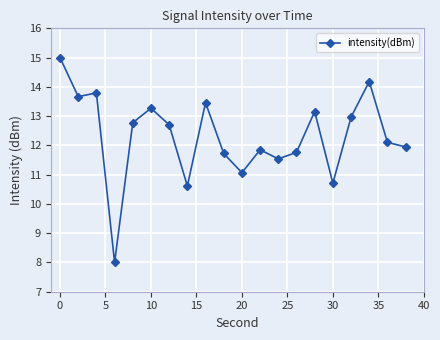

What is the value of the 19th point from the left?

12.1